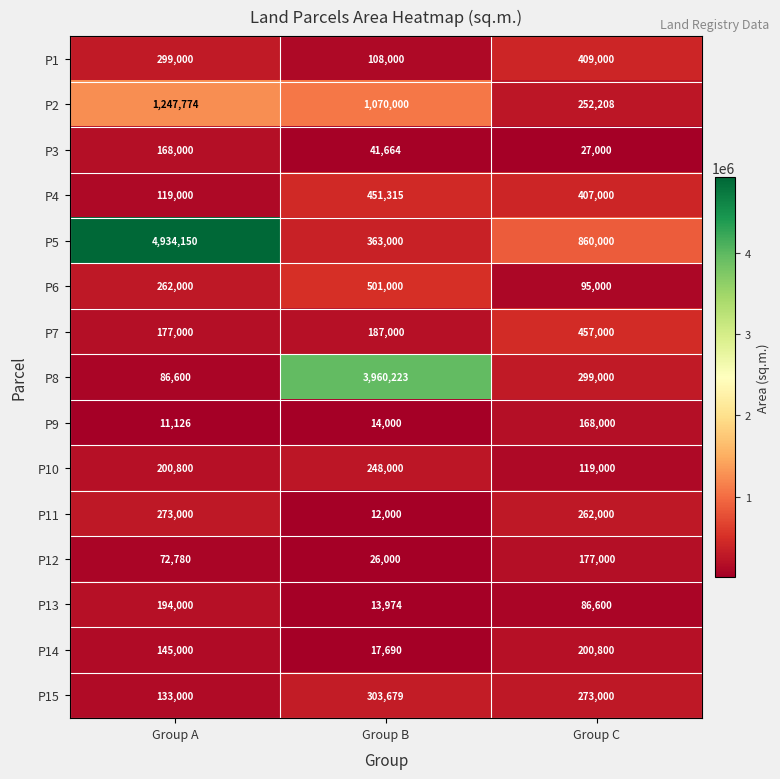

Which series has the largest total across all categories?

P5